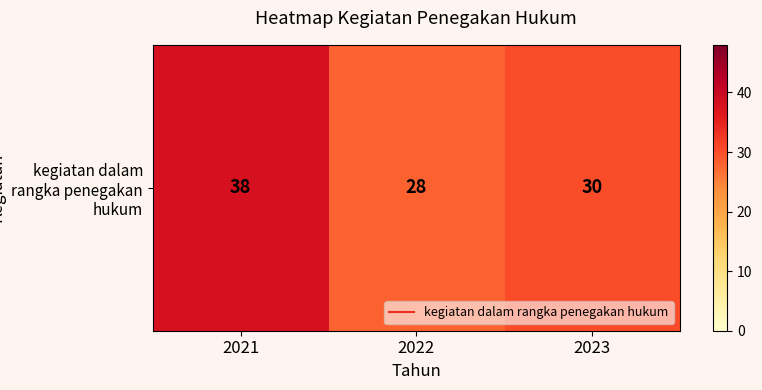

The value at 2021 is 38. True or false?

True